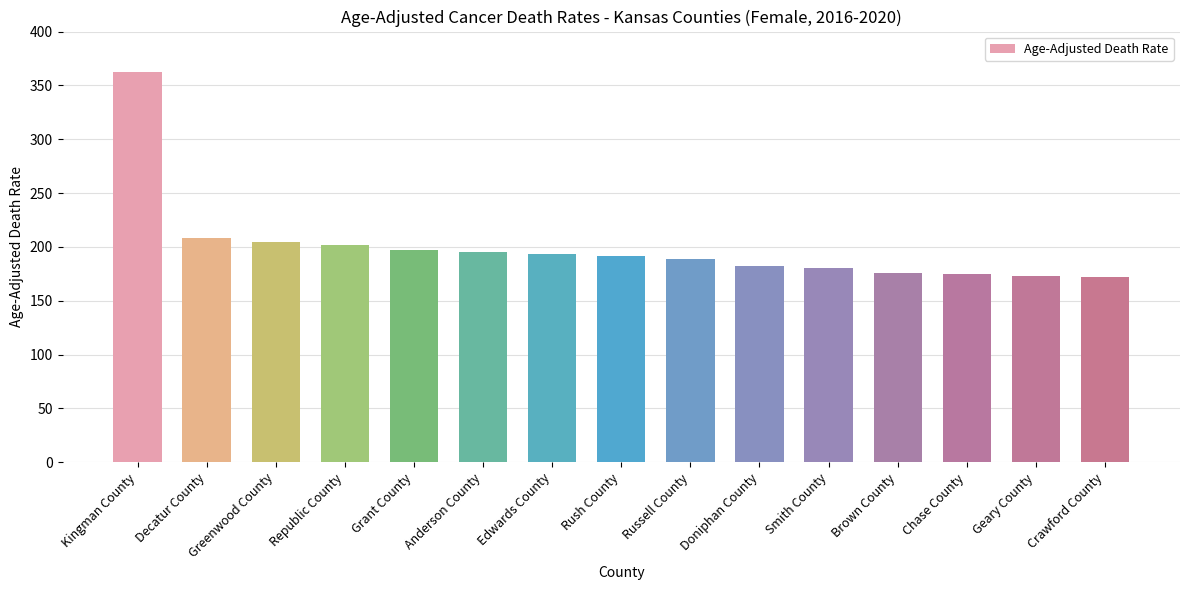

What is the label of the 7th bar from the left?

Edwards County